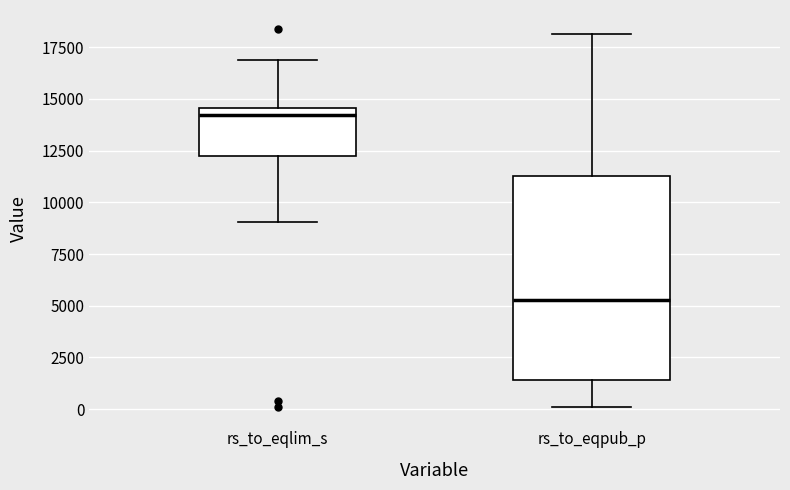

Where is the lower edge of the box for rs_to_eqlim_s on the y-axis? The values are not printed on the chart, so give them approximately, as read against the axis.

12500